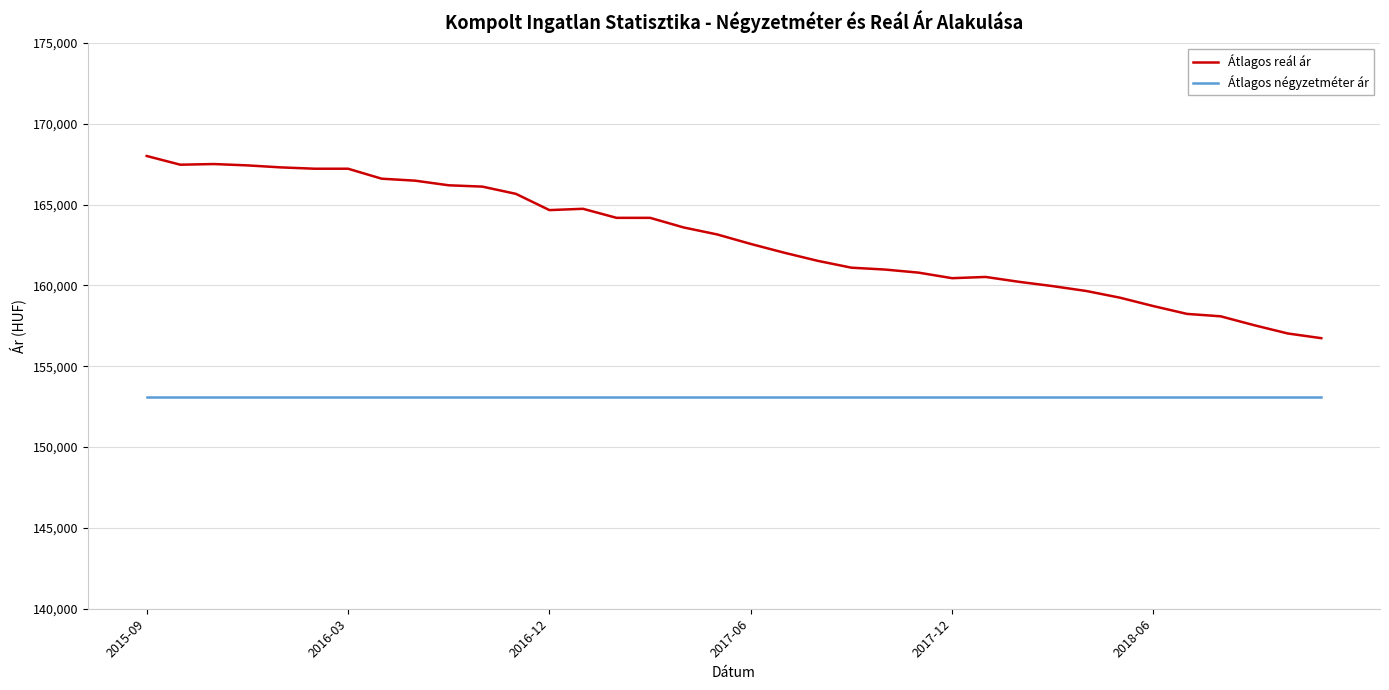

Which series has the largest total across all categories?

Átlagos reál ár